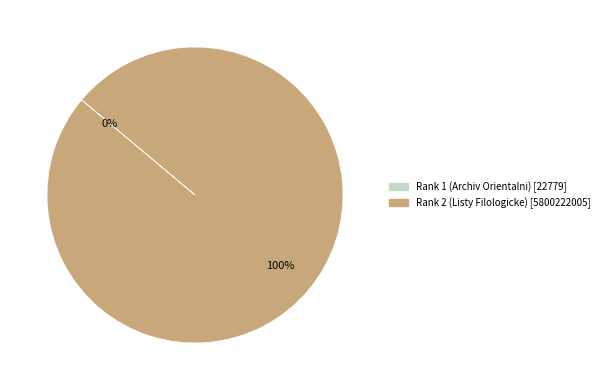

Does Rank 2 (Listy Filologicke) account for over 50% of the chart?

Yes